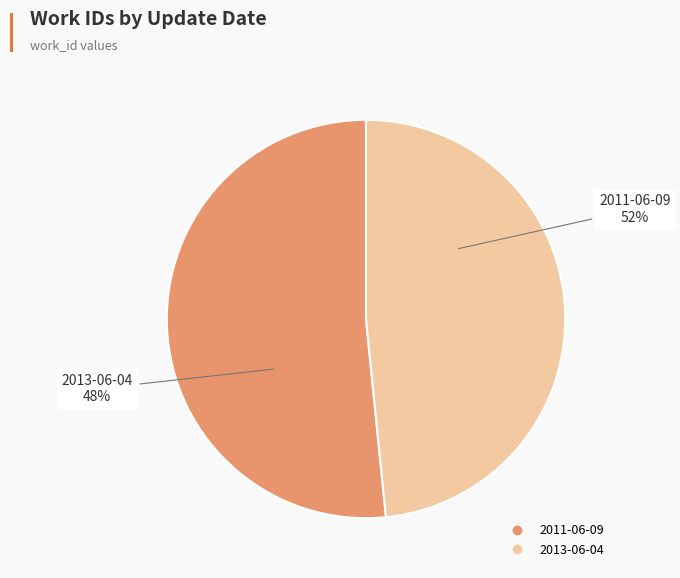

The 2011-06-09 slice represents 43% of the pie. True or false?

False